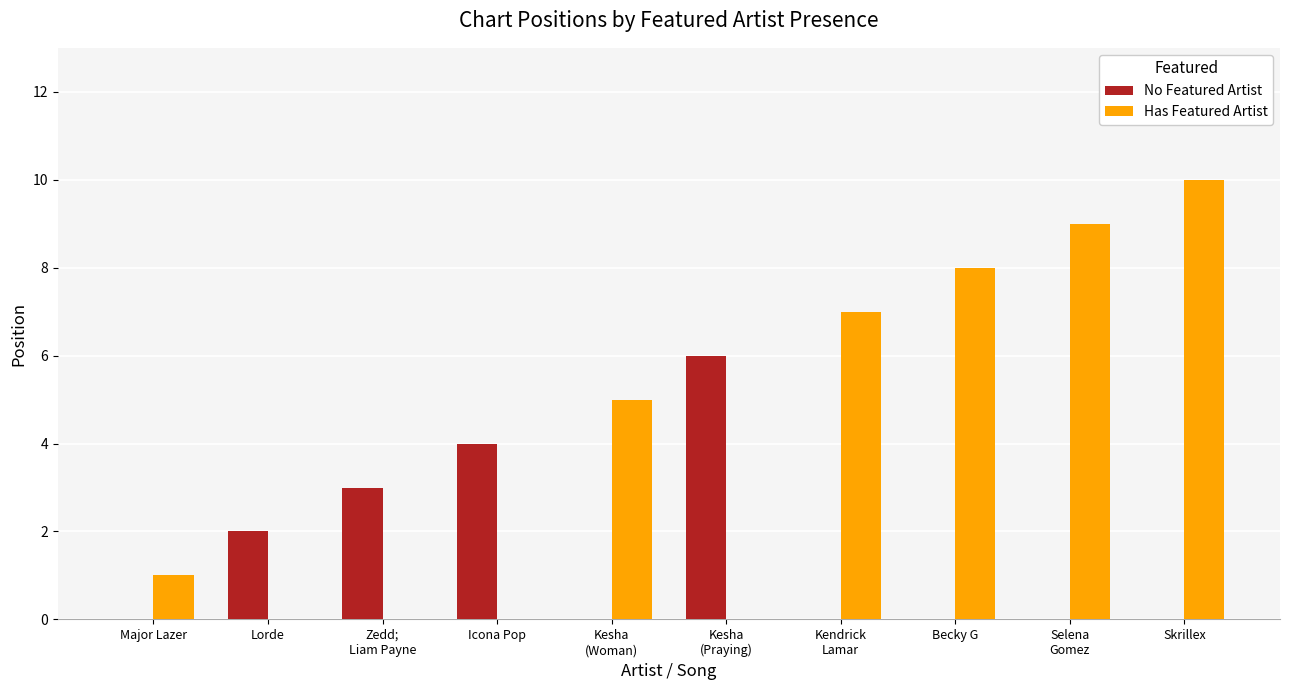

The value of No Featured Artist at Becky G is 0. True or false?

True